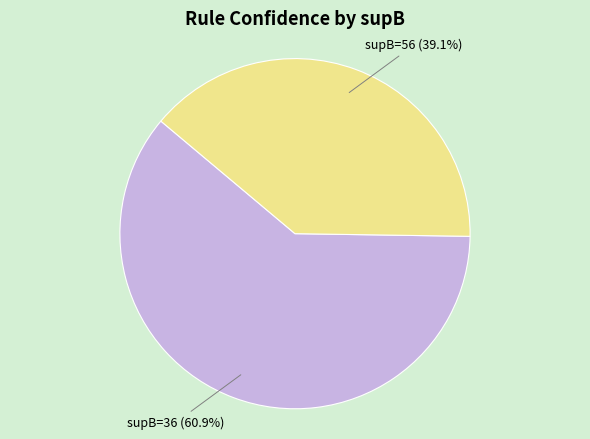

To the nearest percent, what is the average slice percentage?

50%